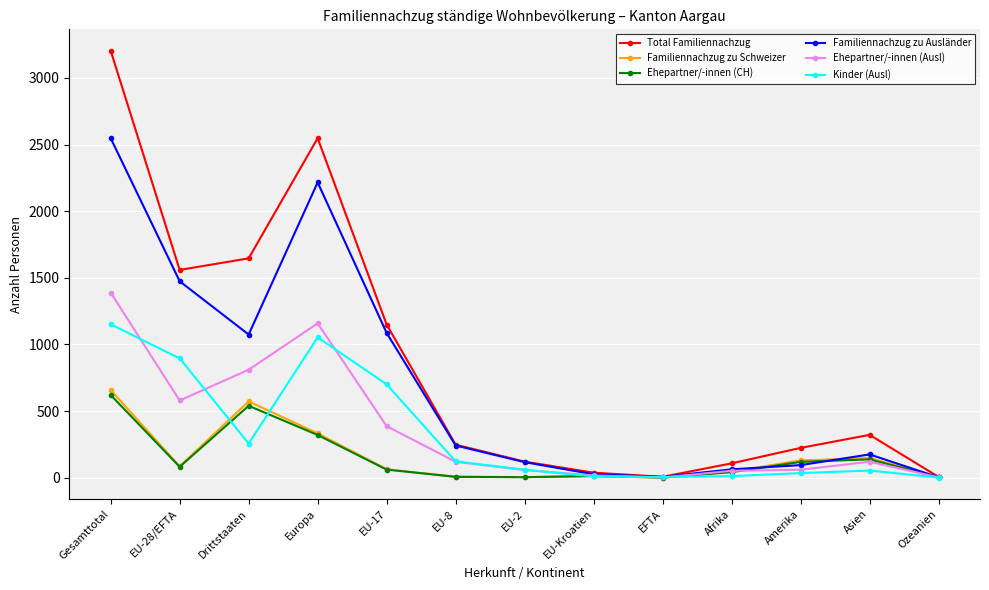

Rank the series by their maximum value, from highest to lowest.

Total Familiennachzug, Familiennachzug zu Ausländer, Ehepartner/-innen (Ausl), Kinder (Ausl), Familiennachzug zu Schweizer, Ehepartner/-innen (CH)